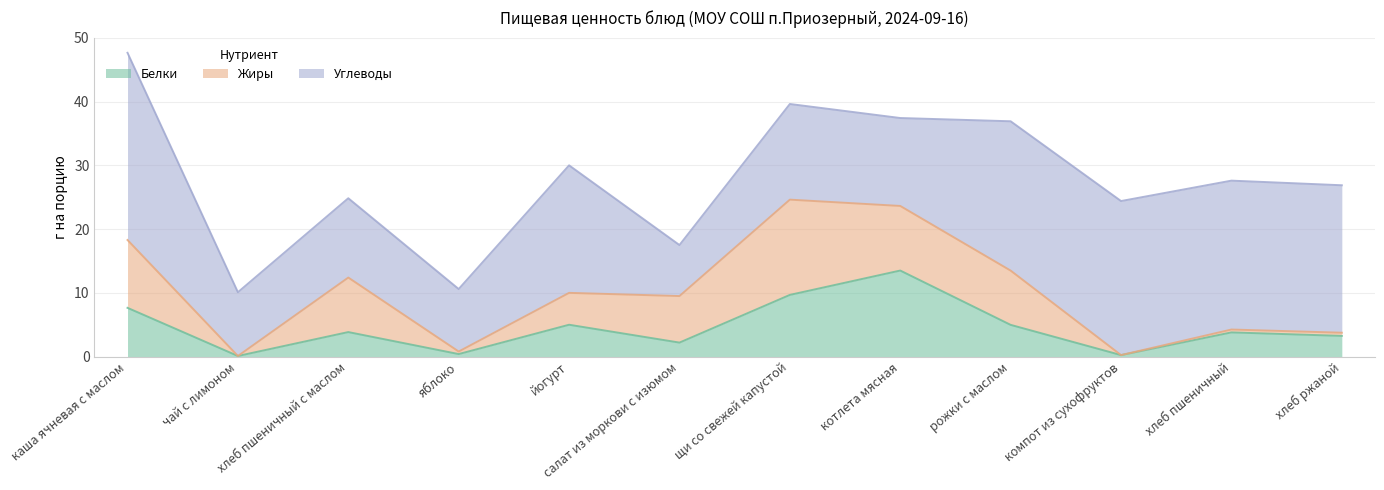

The Жиры series shows 0.5 at хлеб пшеничный. True or false?

True